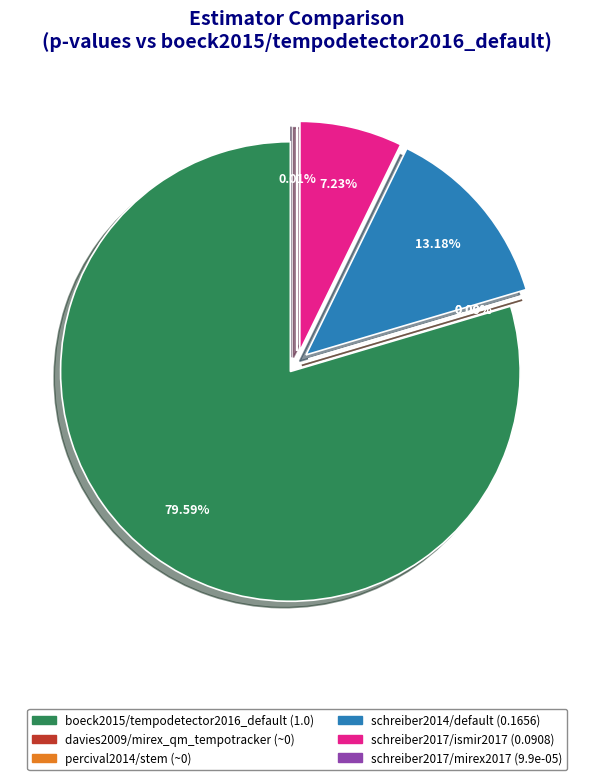

Between schreiber2017/ismir2017 and boeck2015/tempodetector2016_default, which is larger?

boeck2015/tempodetector2016_default